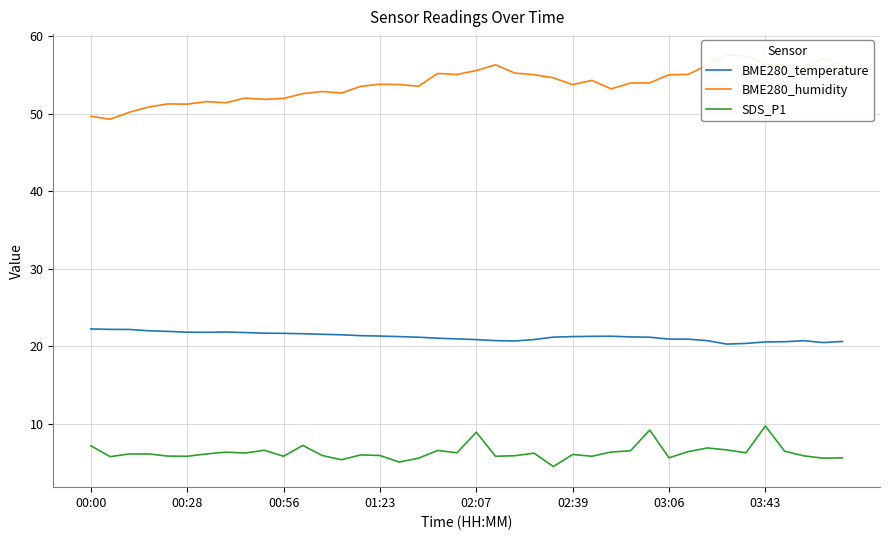

What are all the series names shown in the legend?

BME280_temperature, BME280_humidity, SDS_P1